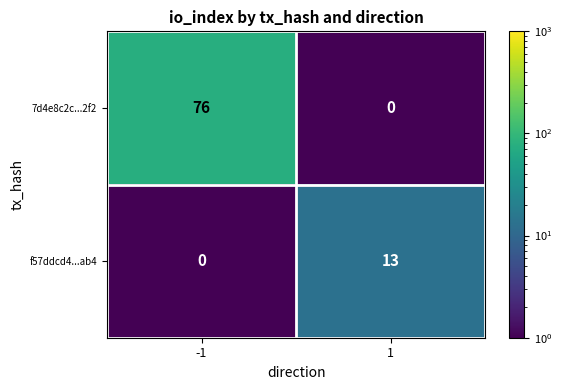

Rank the series by their average value, from highest to lowest.

7d4e8c2c...2f2, f57ddcd4...ab4